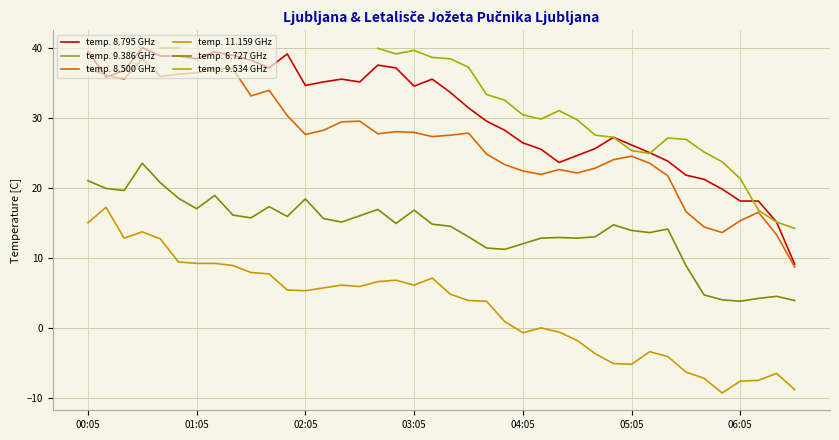

At which category does the chart reach its minimum across all series?

35